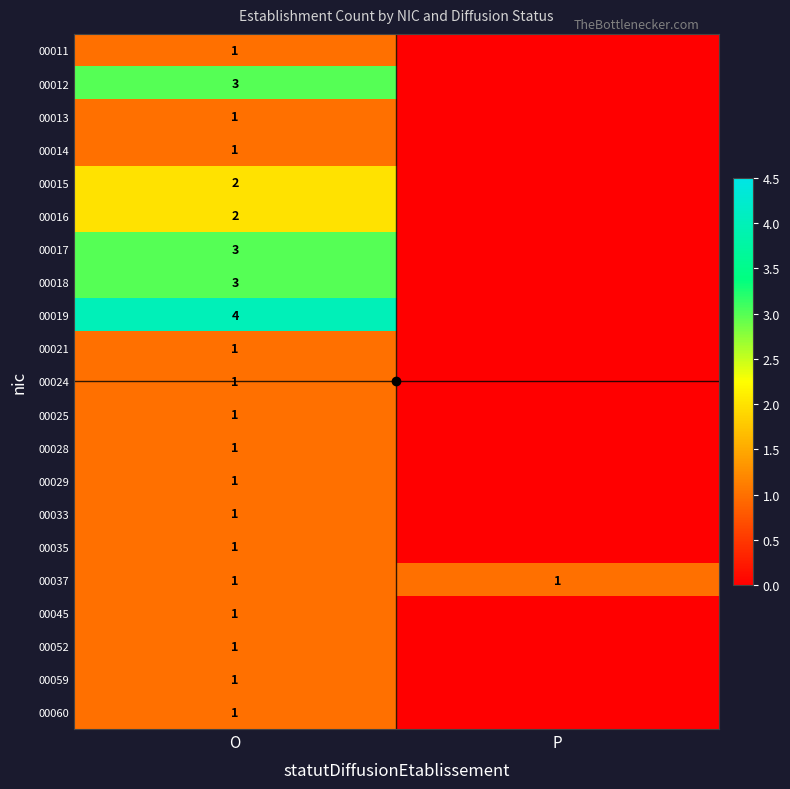

The 00025 series shows 1 at O. True or false?

True